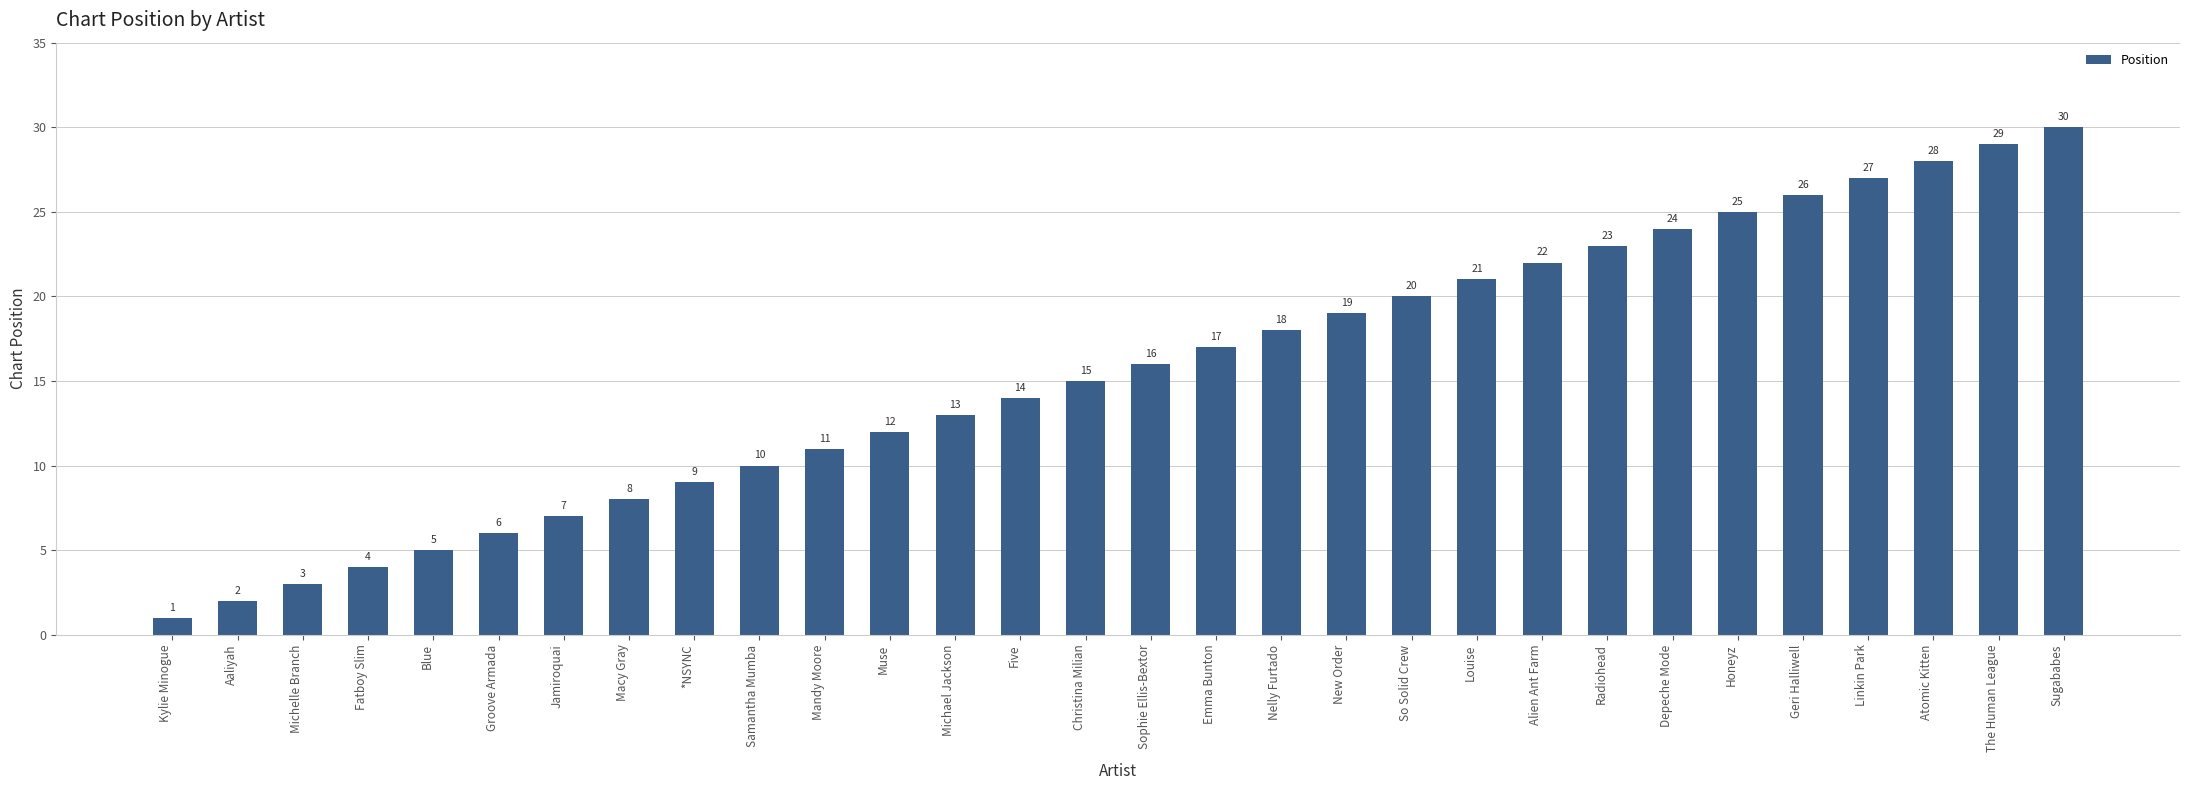

Reading left to right, transcribe all the data shown in this chart.

1	2	3	4	5	6	7	8	9	10	11	12	13	14	15	16	17	18	19	20	21	22	23	24	25	26	27	28	29	30